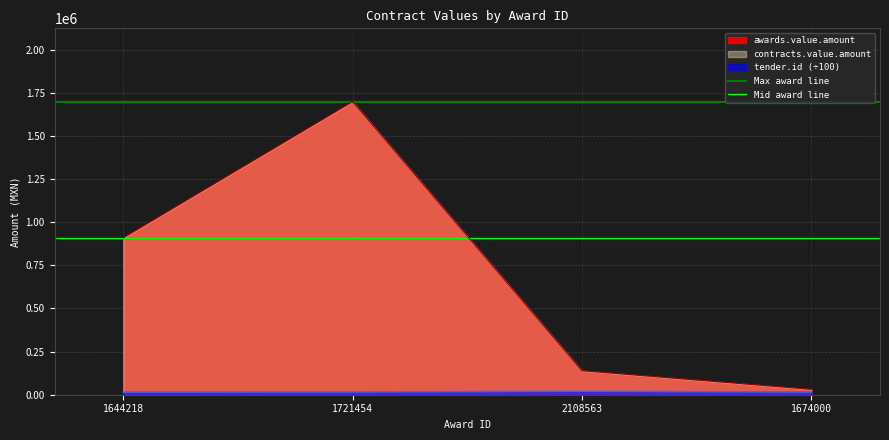

The value of awards.value.amount at 1721454 is 1699170.1. True or false?

True